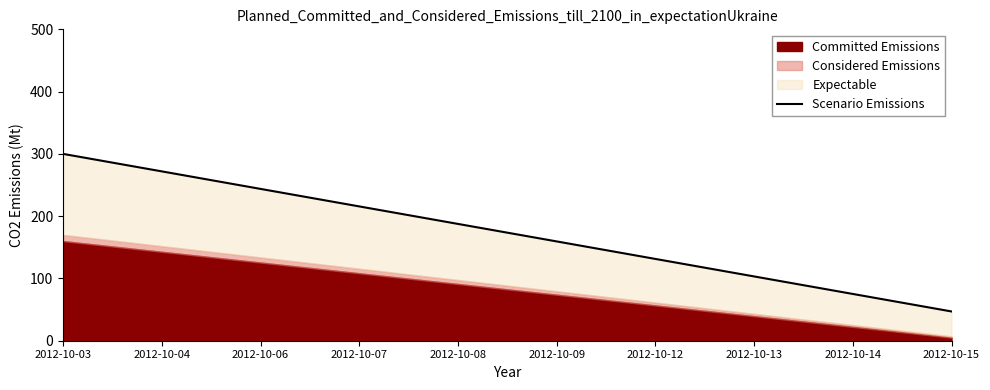

The chart shows a value of 187.6 at 2012-10-08. True or false?

True